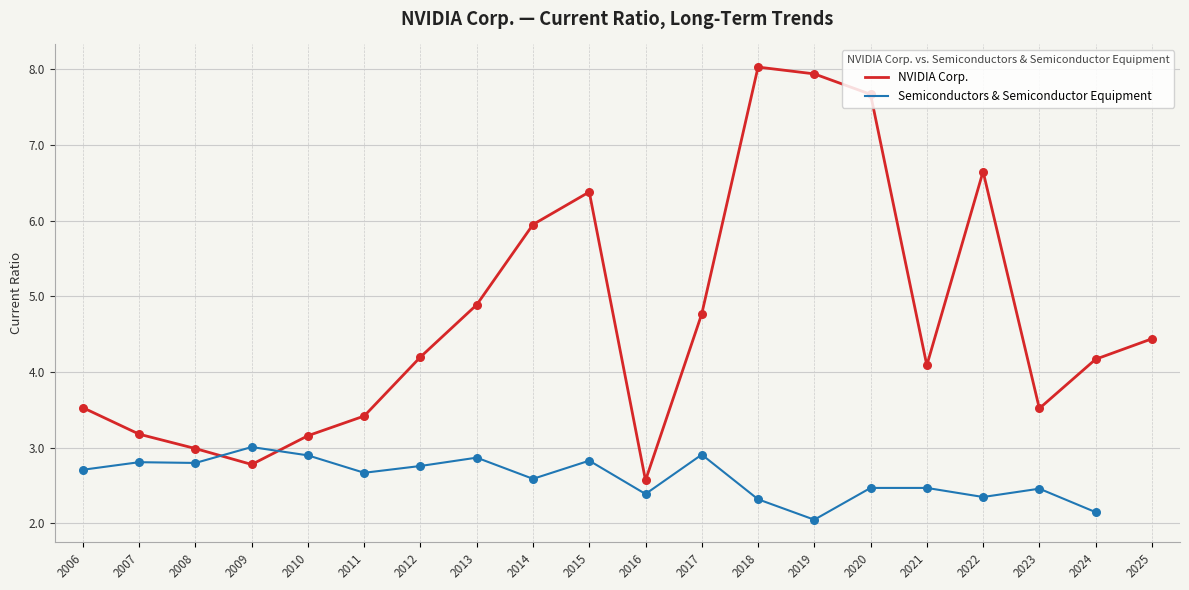

The NVIDIA Corp. series shows 3.2 at 2010. True or false?

True